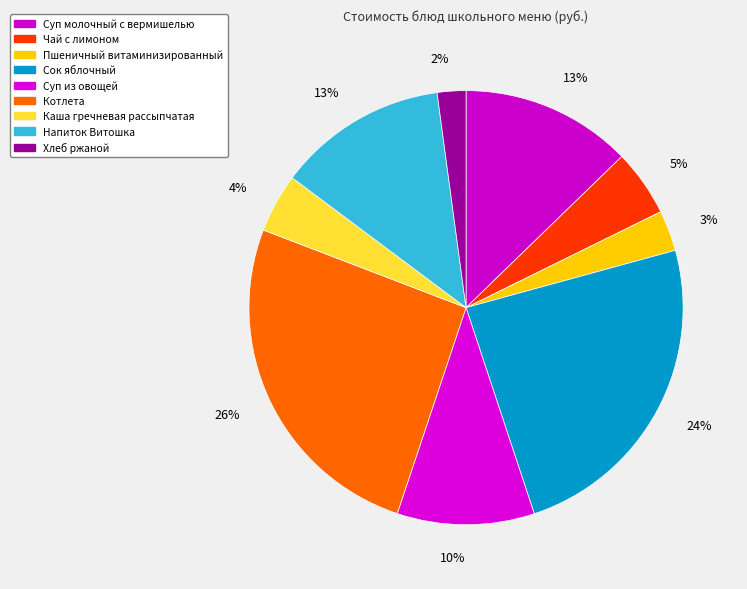

True or false: Чай с лимоном accounts for 16% of the total.

False